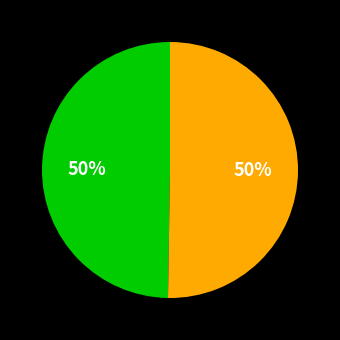

To the nearest percent, what is the average slice percentage?

50%